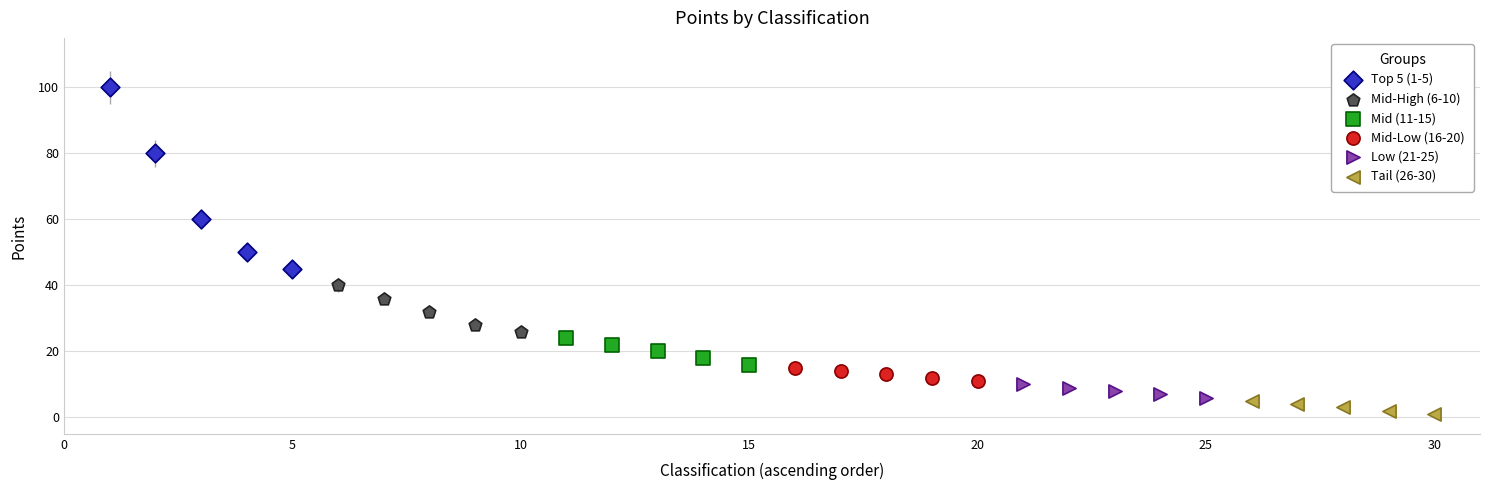

Which series has the widest spread of Y values?

Top 5 (1-5)